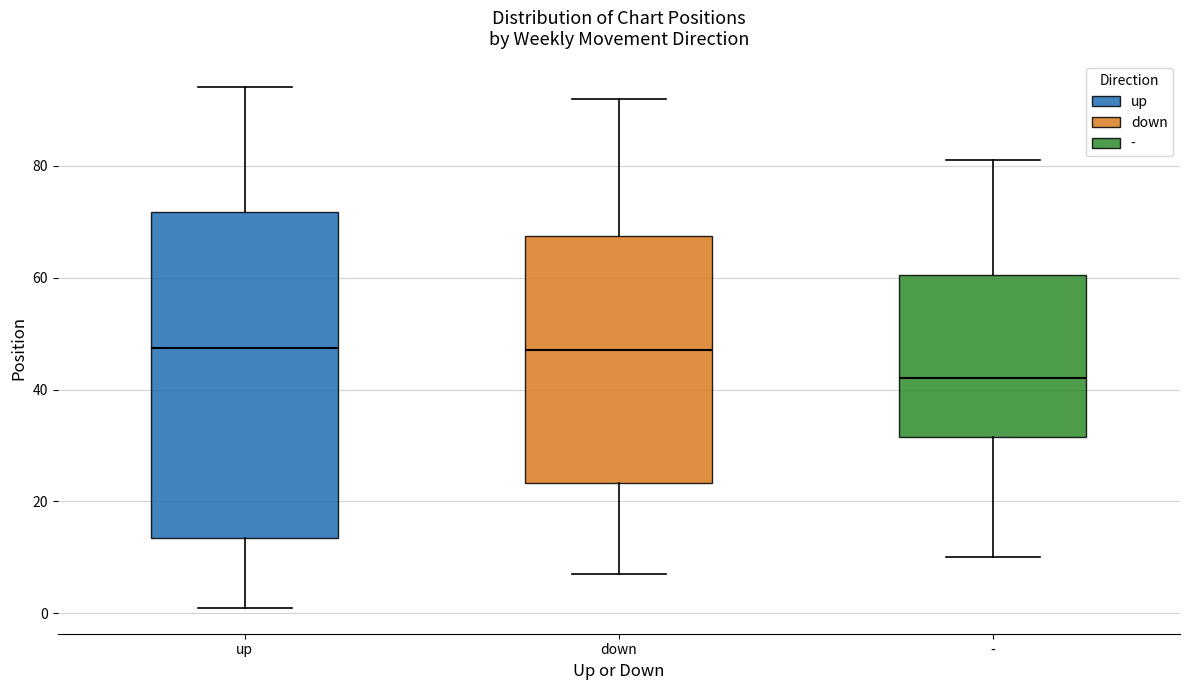

Reading left to right, read every box against the y-axis: the position of its median line, the range the box covers, and the ends of its whiskers. The values are not printed on the chart, so give them approximately, as read against the axis.

up: median 48, box 14 to 72, whiskers 2 to 94
down: median 48, box 24 to 68, whiskers 8 to 92
-: median 42, box 32 to 60, whiskers 10 to 82